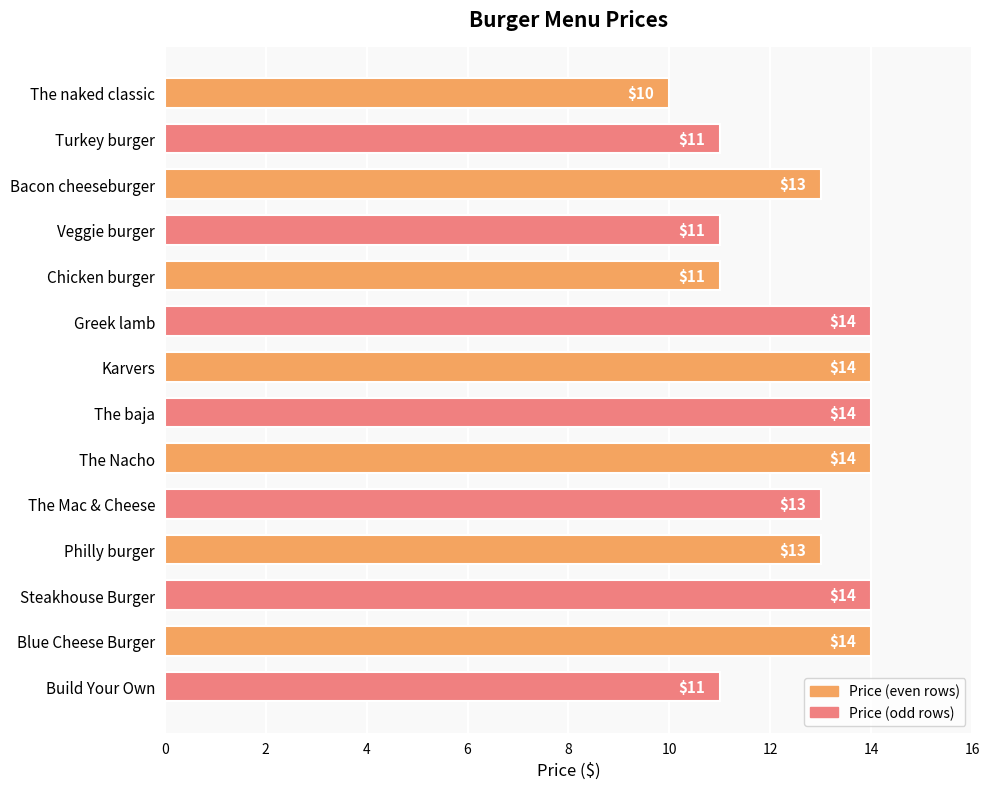

Which has a higher value, Blue Cheese Burger or Philly burger?

Blue Cheese Burger